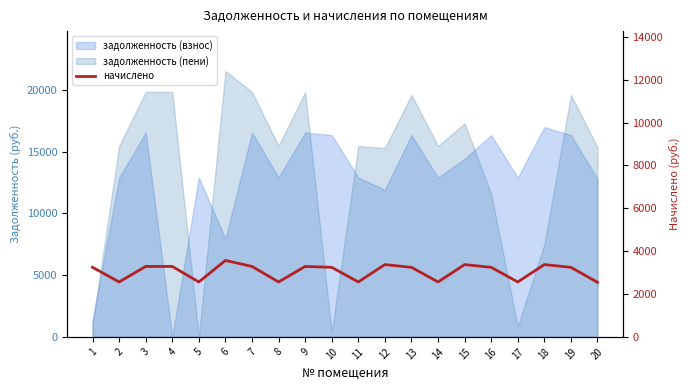

Does the chart display data point markers on the line(s)?

No